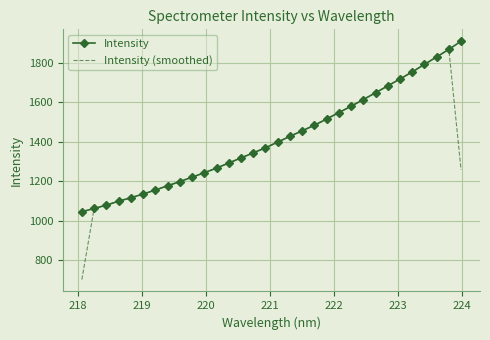

What is the smallest value displayed?

703.0